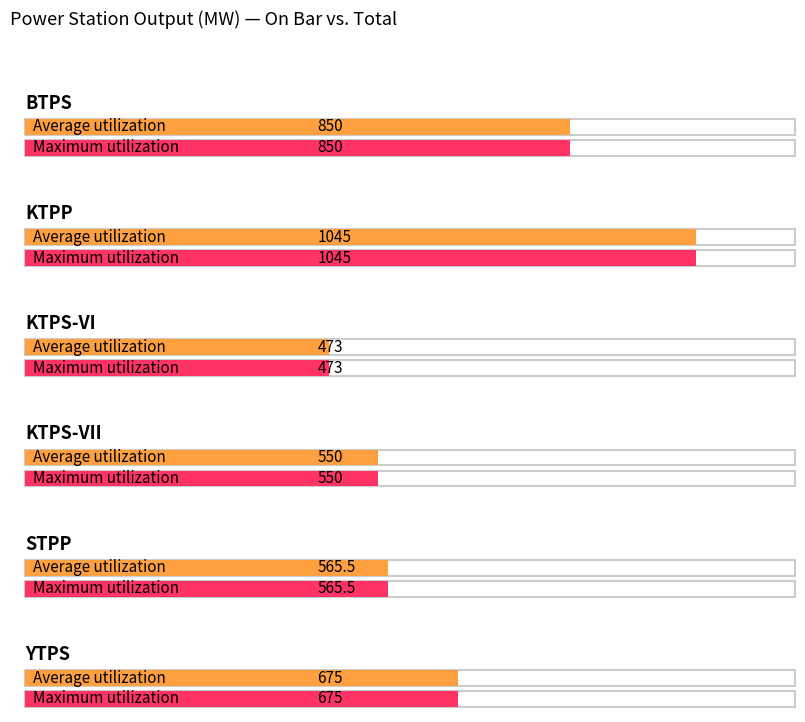

At which category is the sum across all series the highest?

KTPP